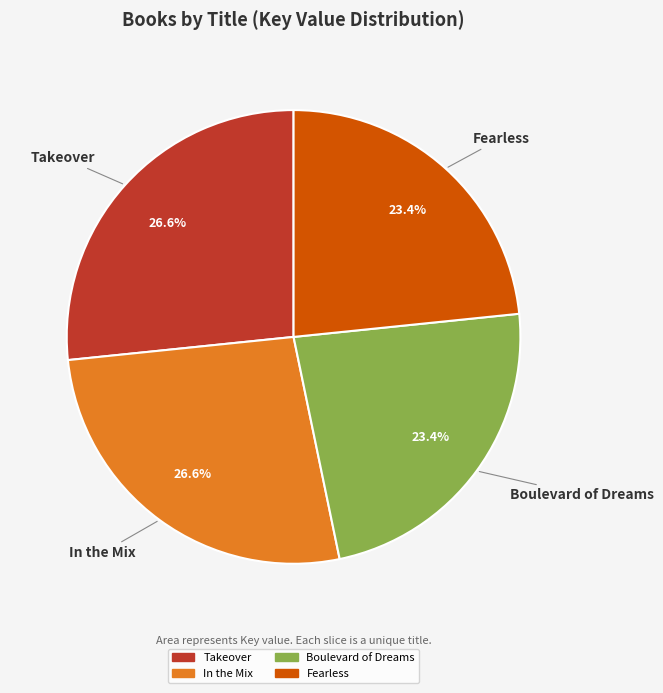

How many slices are in this pie chart?

4